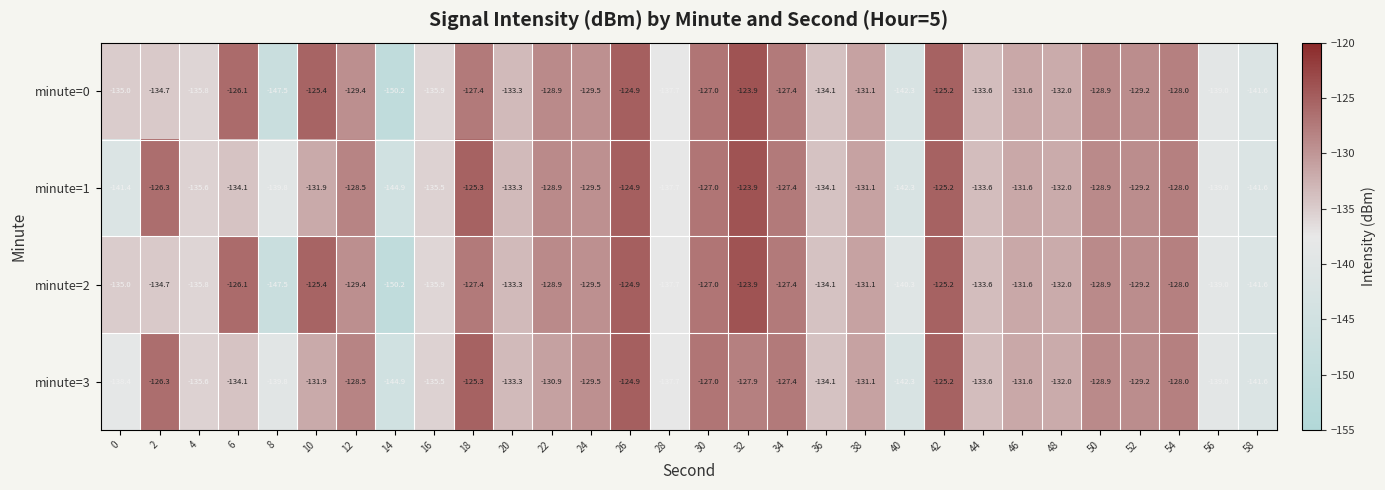

Which series has the largest total across all categories?

minute=1